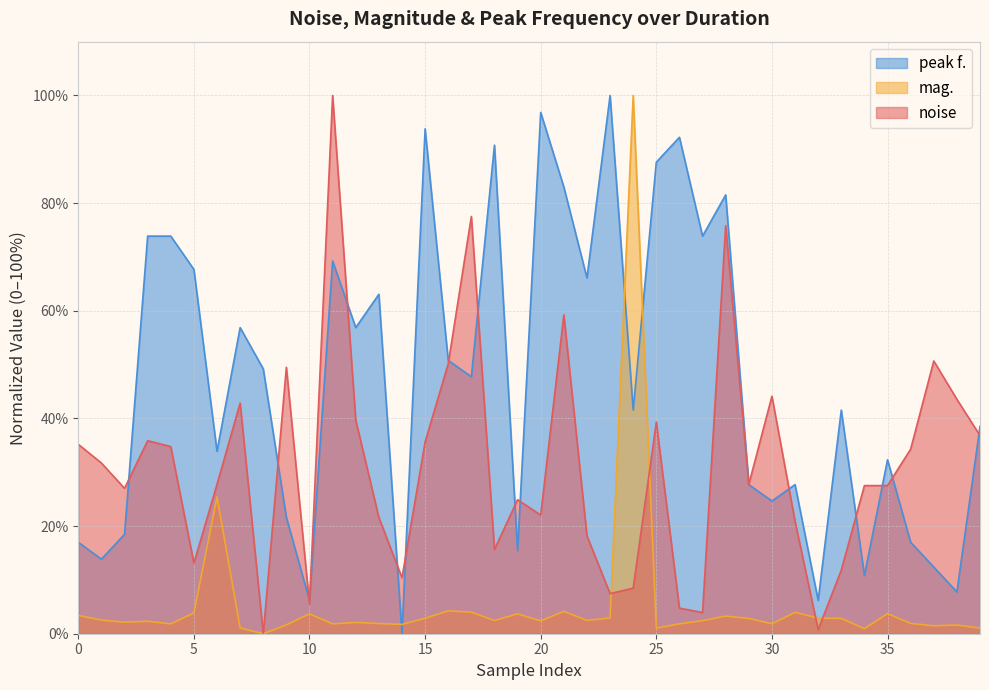

Is the value of peak f. at 32 greater than the value of mag. at 13?

Yes